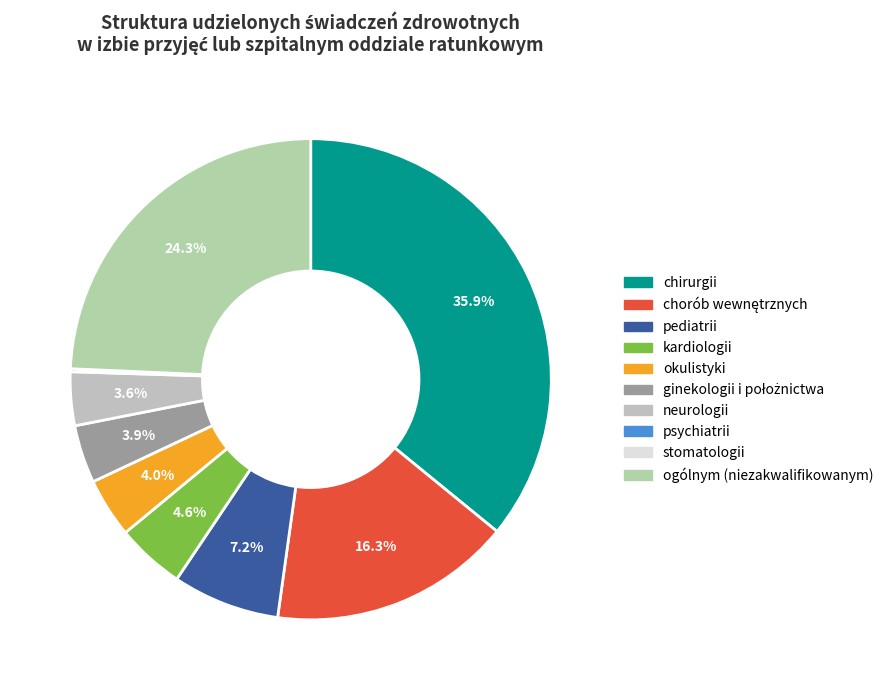

Rank the categories by value from lowest to highest.

stomatologii, psychiatrii, neurologii, ginekologii i położnictwa, okulistyki, kardiologii, pediatrii, chorób wewnętrznych, ogólnym (niezakwalifikowanym), chirurgii